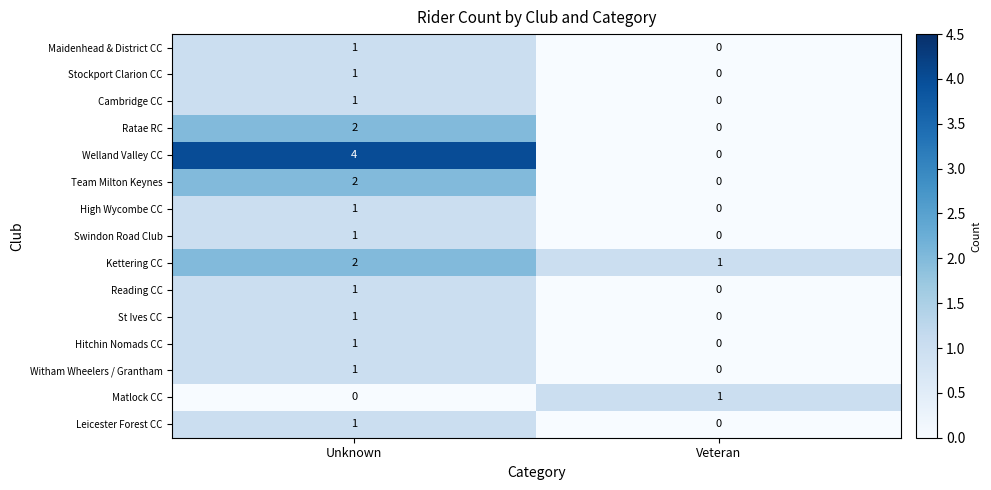

Reading right to left, extract all data points from this chart.

Maidenhead & District CC: 0	1
Stockport Clarion CC: 0	1
Cambridge CC: 0	1
Ratae RC: 0	2
Welland Valley CC: 0	4
Team Milton Keynes: 0	2
High Wycombe CC: 0	1
Swindon Road Club: 0	1
Kettering CC: 1	2
Reading CC: 0	1
St Ives CC: 0	1
Hitchin Nomads CC: 0	1
Witham Wheelers / Grantham: 0	1
Matlock CC: 1	0
Leicester Forest CC: 0	1